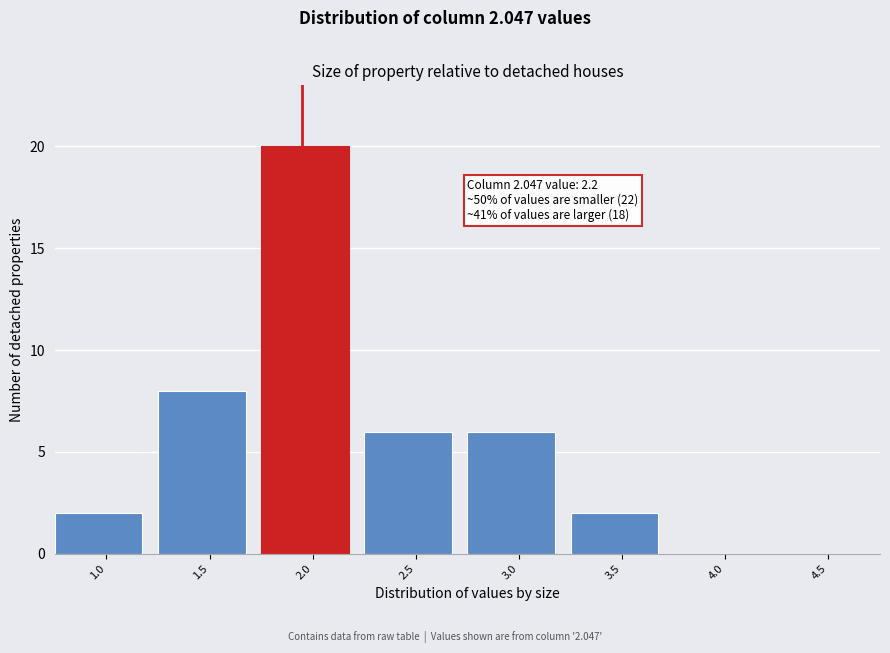

Reading left to right, list all the values displayed in this chart.

1.0=2	1.5=8	2.0=20	2.5=6	3.0=6	3.5=2	4.0=0	4.5=0